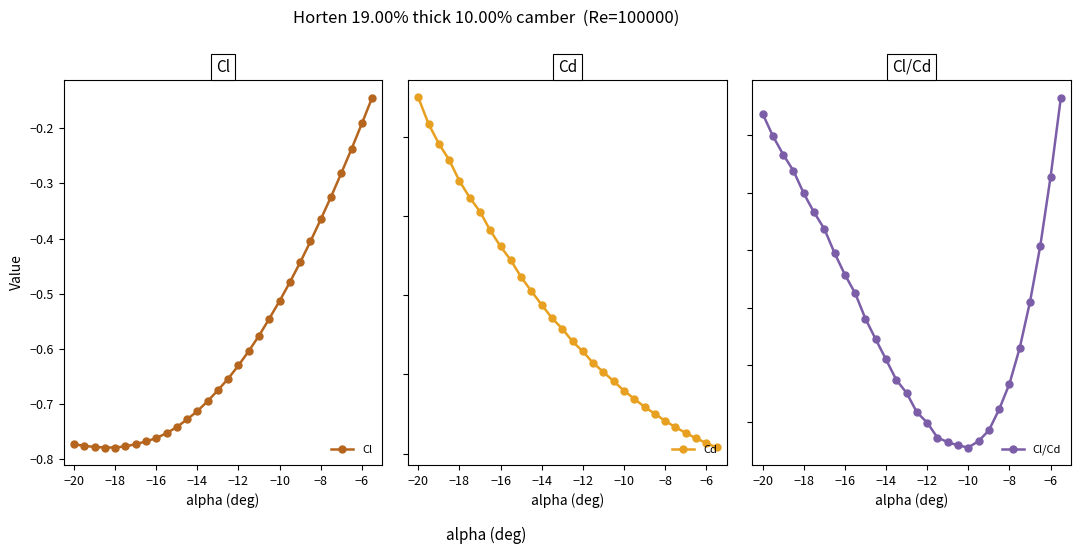

What is the sum of all Cl/Cd values?

-135.3